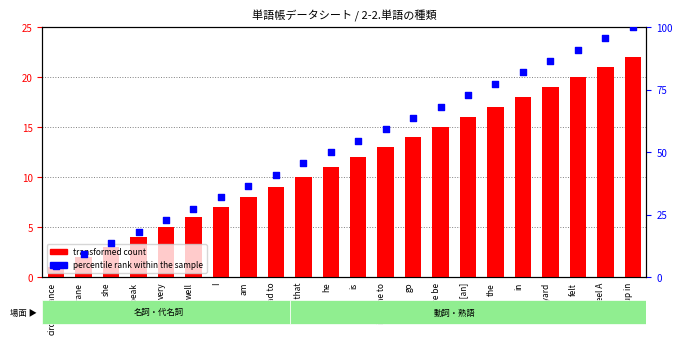

What is the total value across all series at go?

77.6